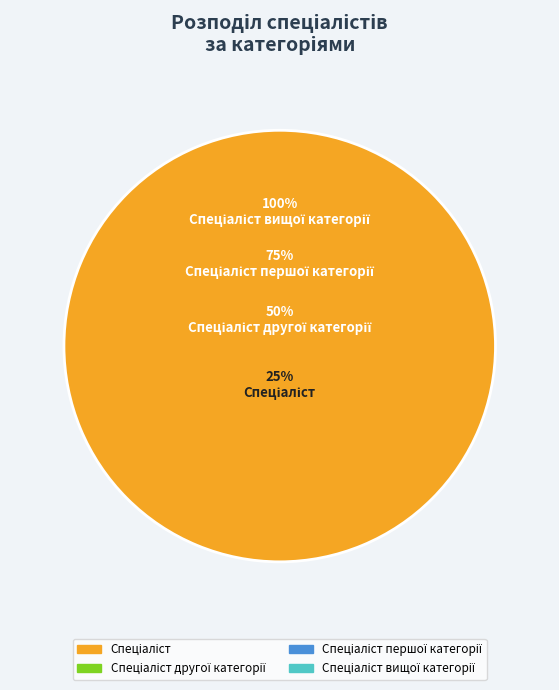

To the nearest percent, what is the average slice percentage?

25%